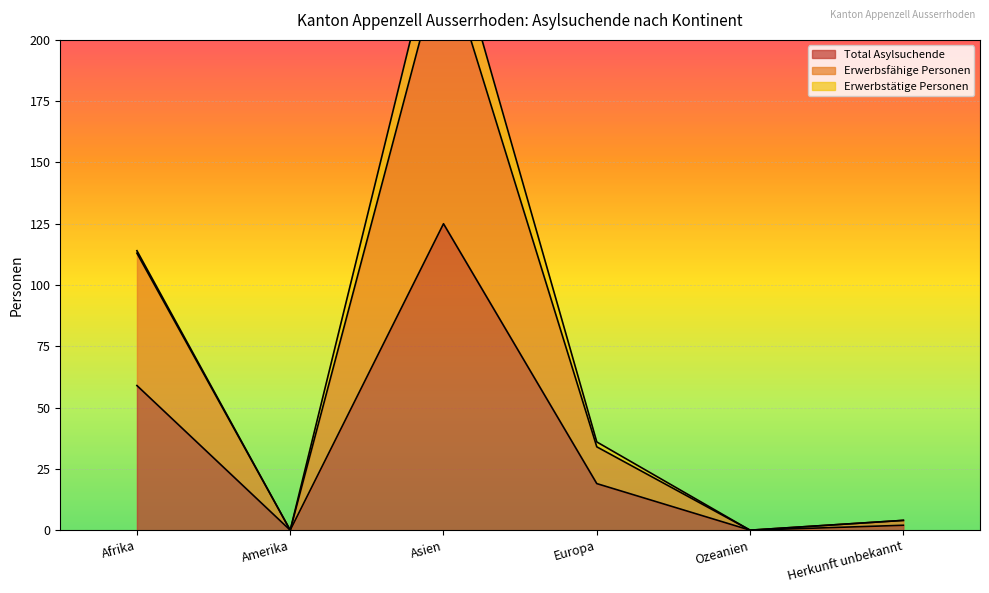

At how many categories does at least one series exceed 48?

2